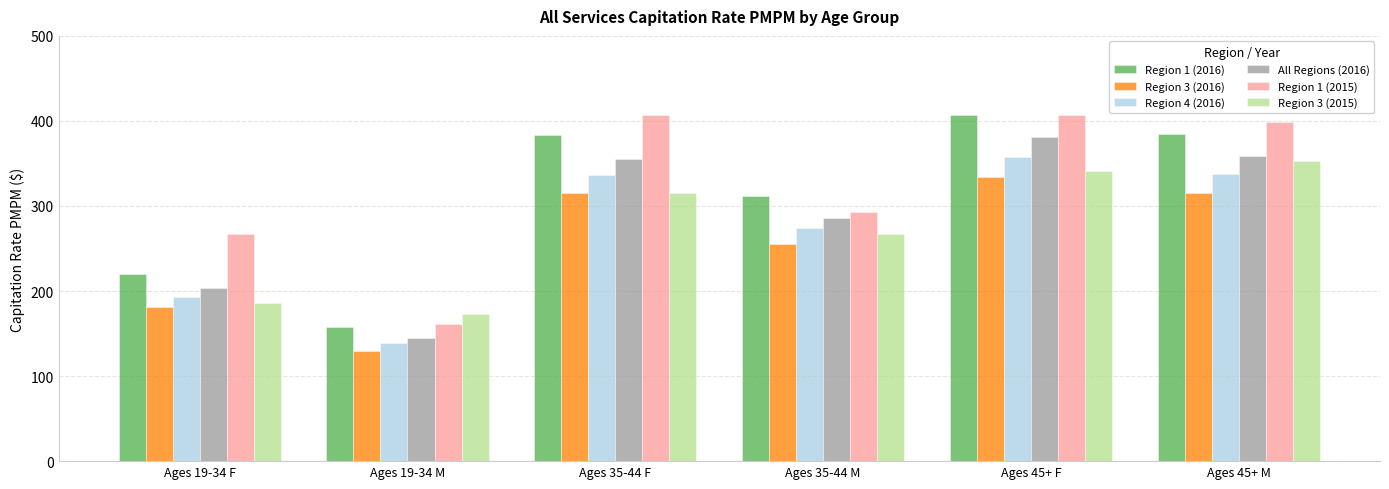

What is the difference between the highest and lowest values at Ages 19-34 F?

86.3